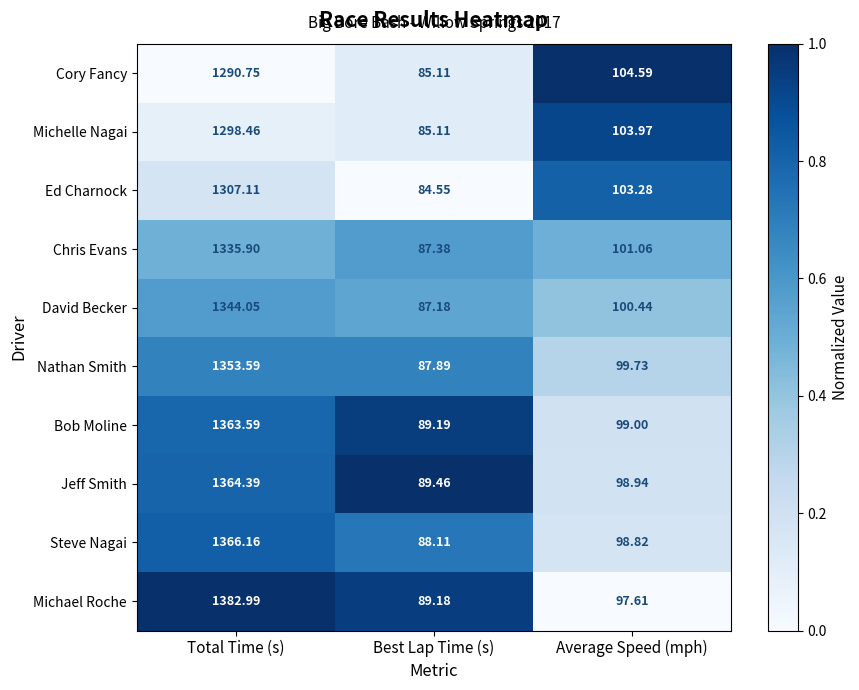

Which category has the lowest value across all series?

Best Lap Time (s)